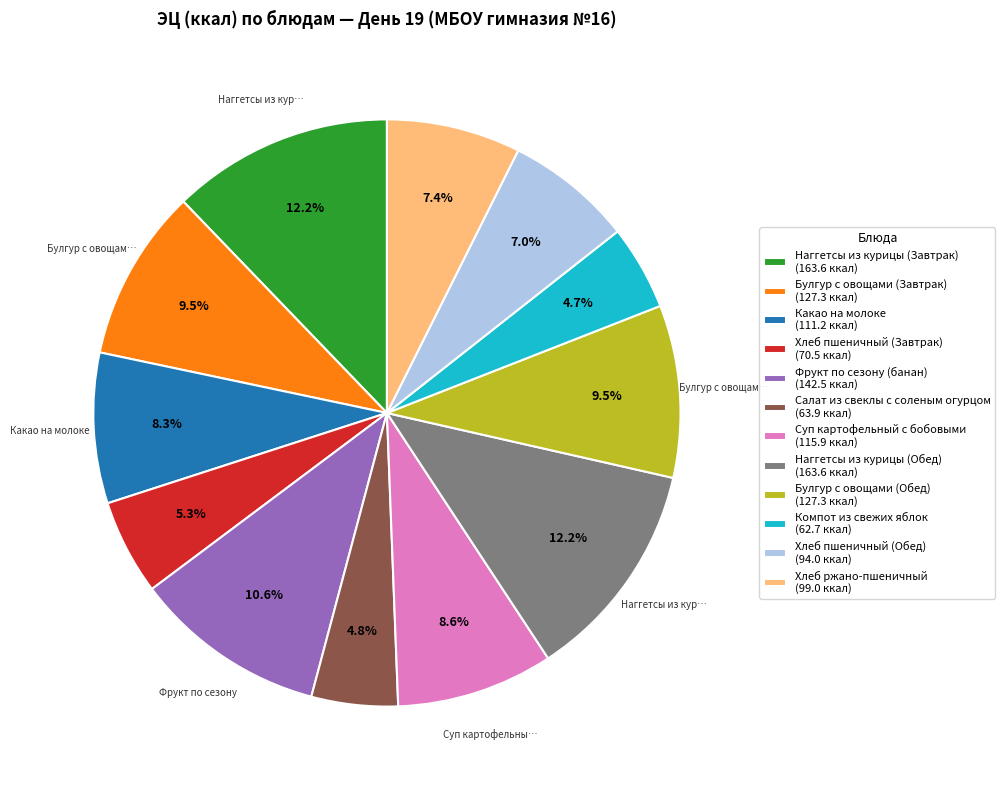

To the nearest percent, what portion does Наггетсы из курицы (Обед) represent?

12%